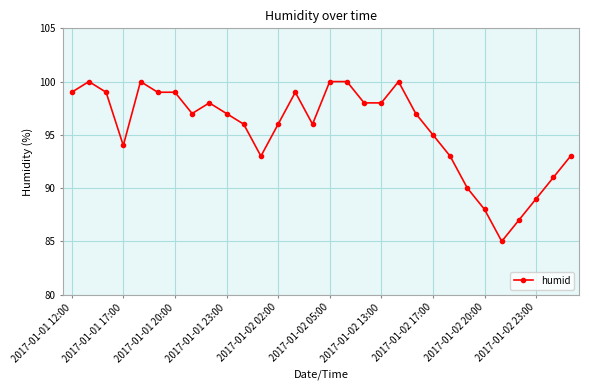

What is the smallest value displayed?

85